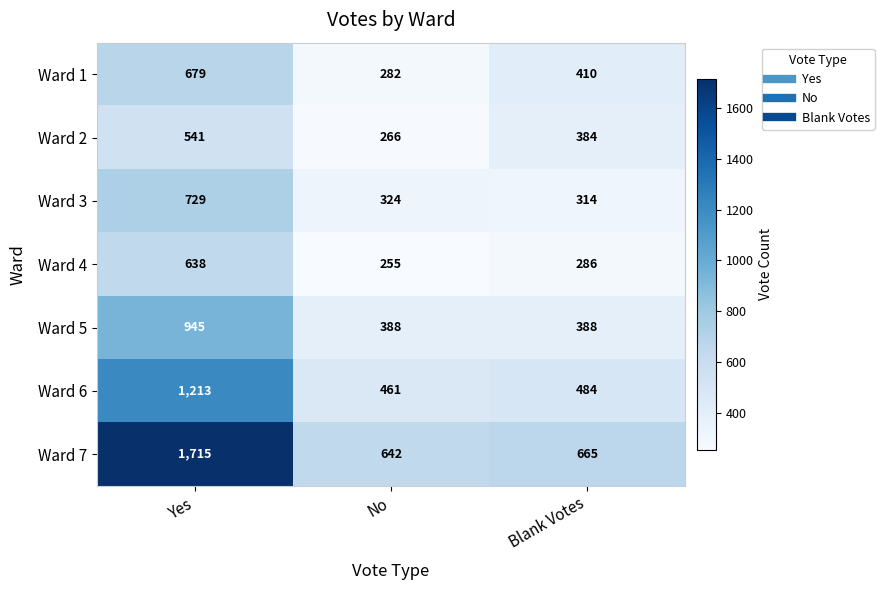

At which label does Ward 1 first exceed 410?

Yes